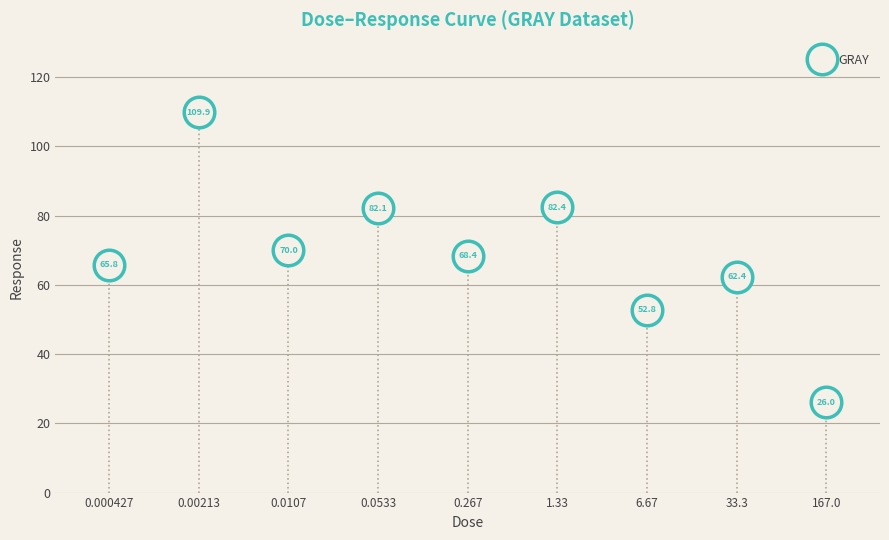

Is this an area chart (filled region under the line)?

No